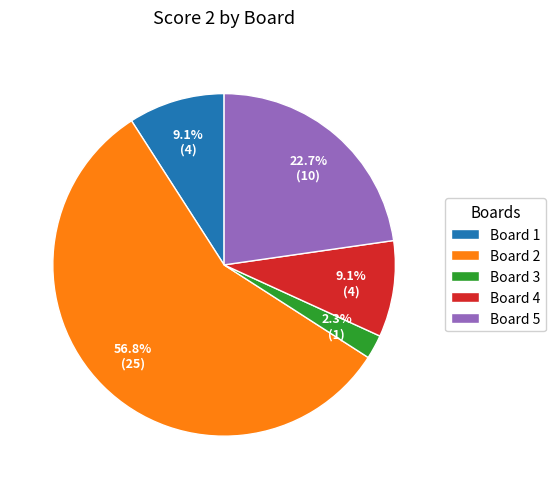

Approximately how many times larger is the value at Board 1 compared to Board 4?

1.0